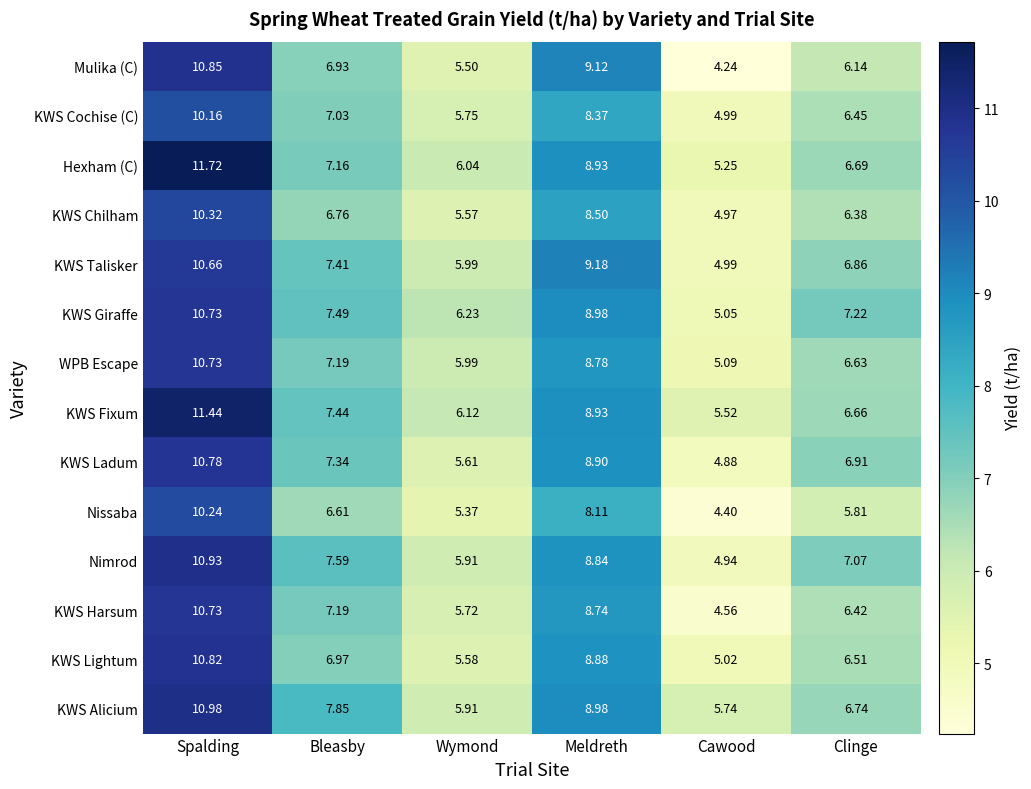

Is the value of Mulika (C) at Wymond greater than the value of Nissaba at Clinge?

No